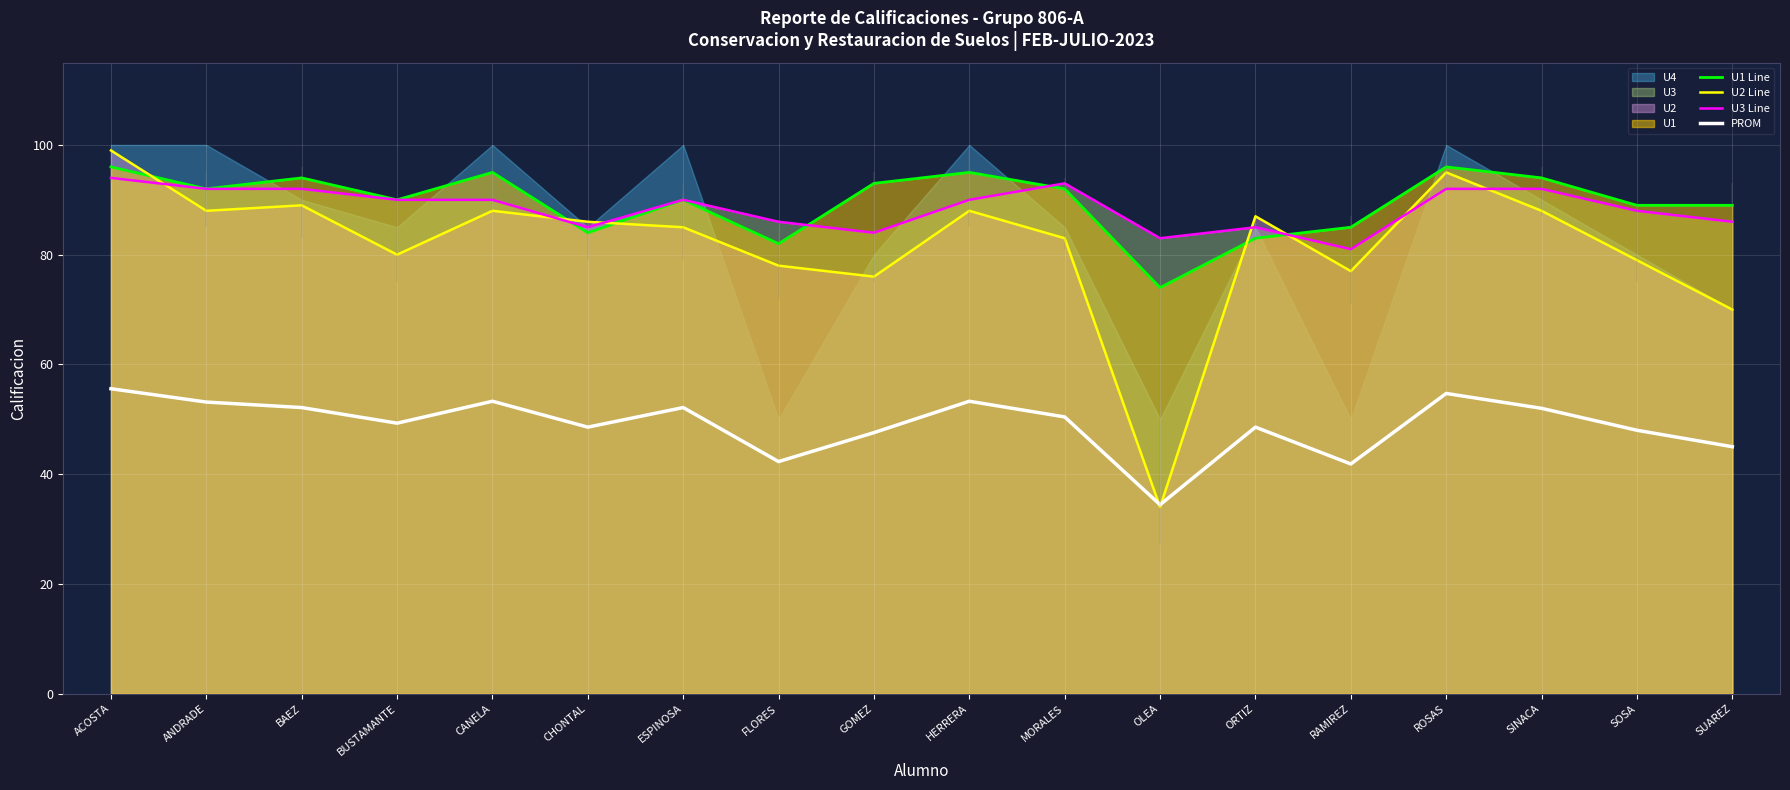

The U2 Line series shows 95.0 at ROSAS. True or false?

True